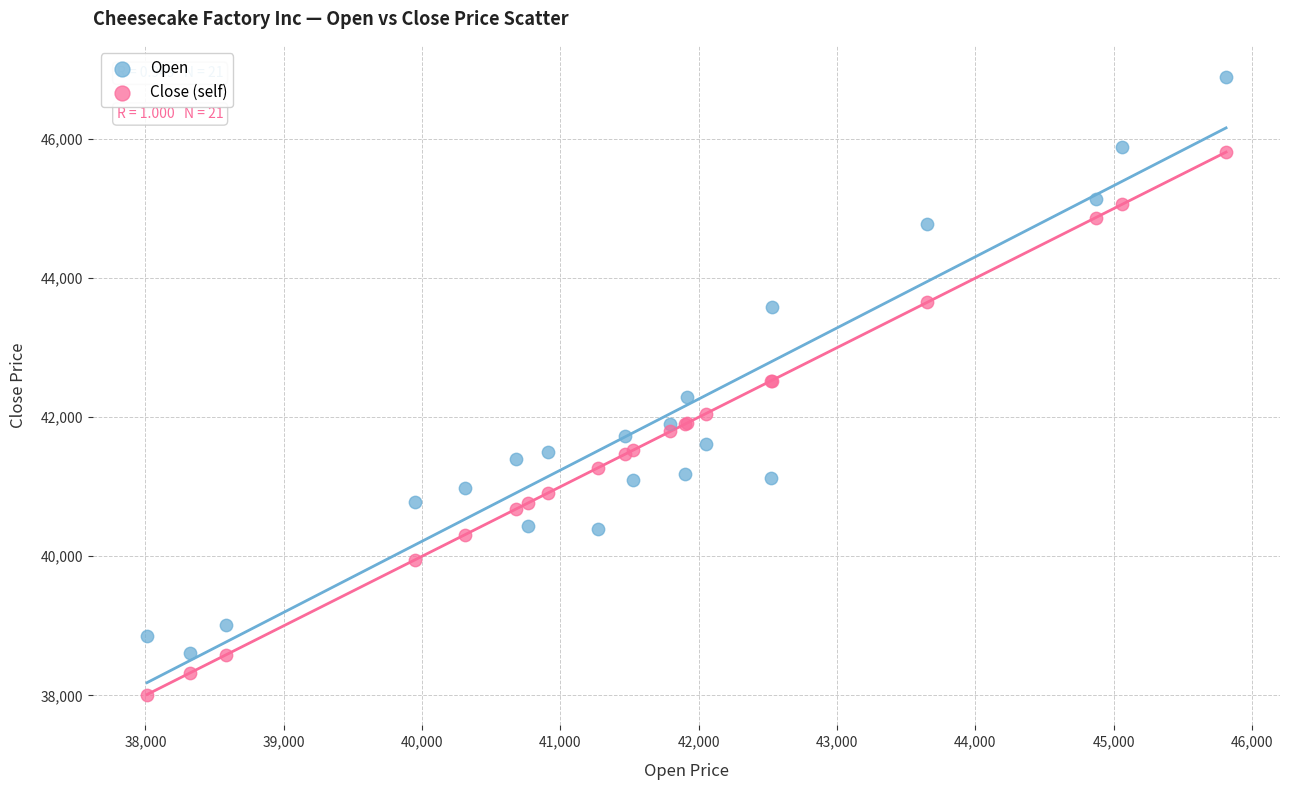

Which series contains the lowest Y value?

Close (self)